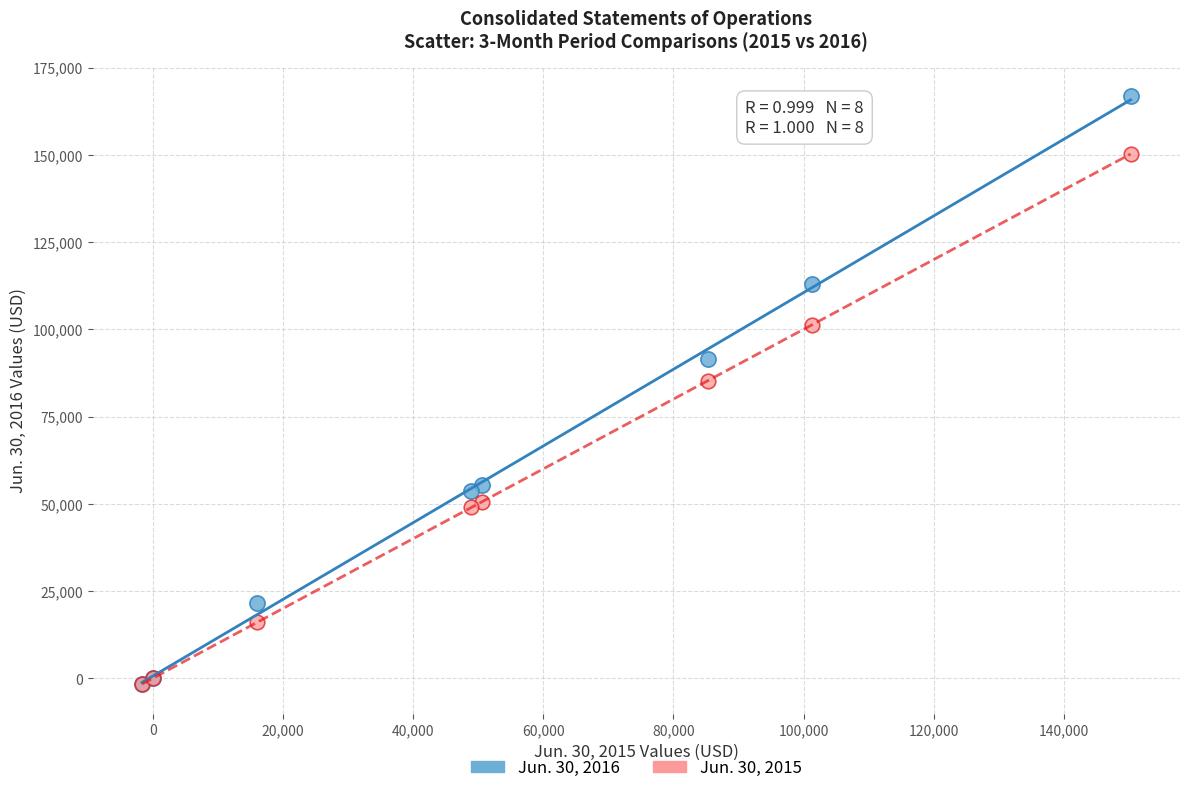

Which series reaches the maximum Y coordinate?

Jun. 30, 2016